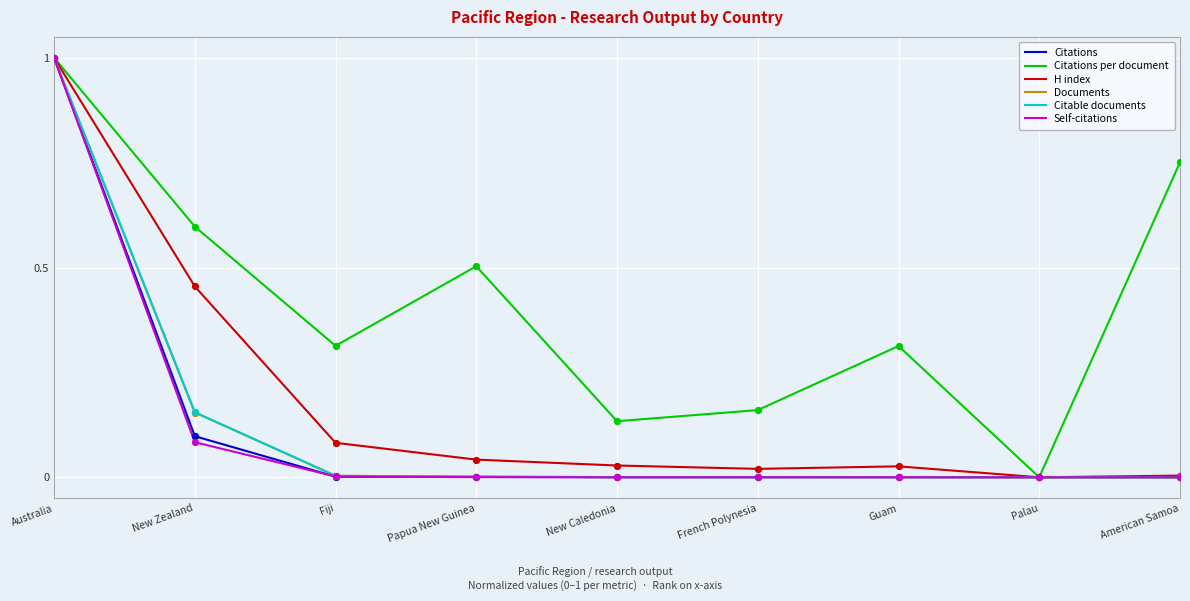

At which category is the sum across all series the highest?

Australia